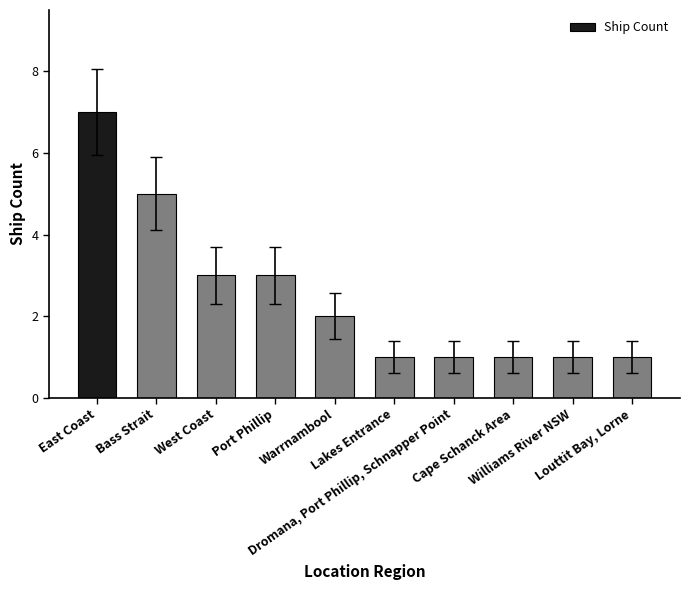

What is the difference between the maximum and minimum values?

6